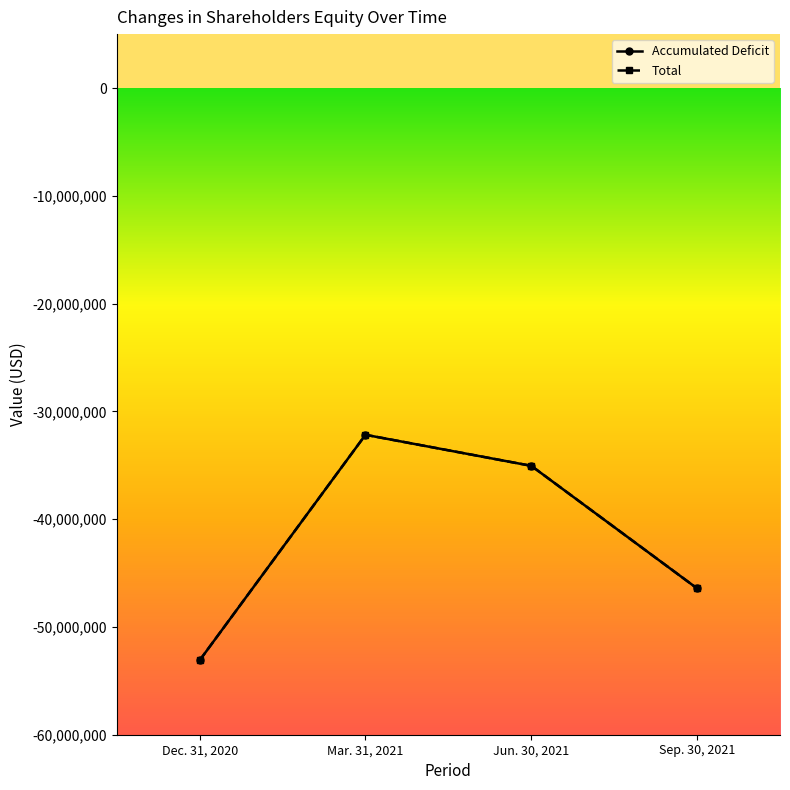

What is the maximum value shown in the chart?

-32174208